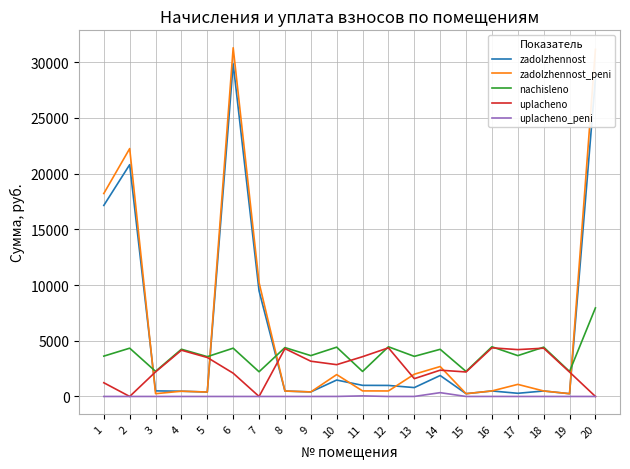

What is the total value across all series at 8?

9659.0